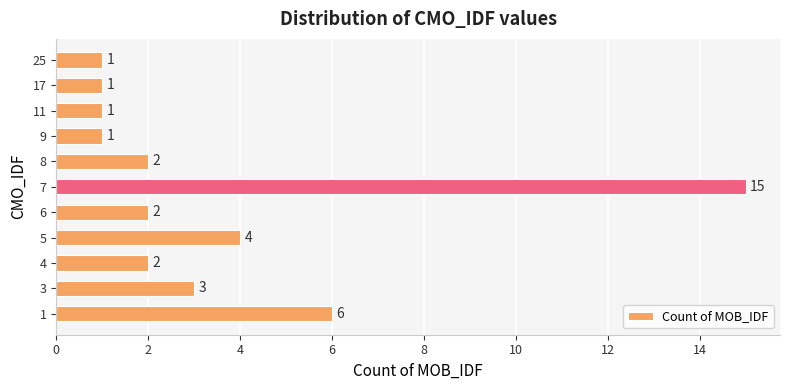

True or false: the data shows 0 at 9.

False